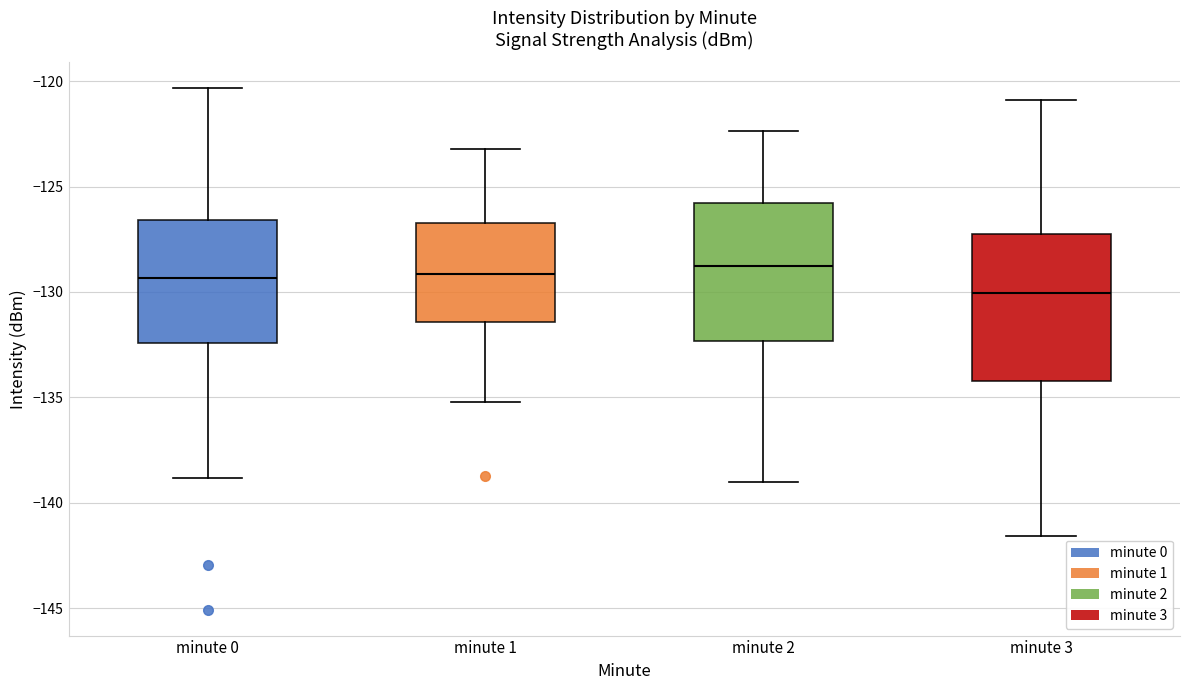

Where is the upper edge of the box for minute 1 on the y-axis? The values are not printed on the chart, so give them approximately, as read against the axis.

-126.5